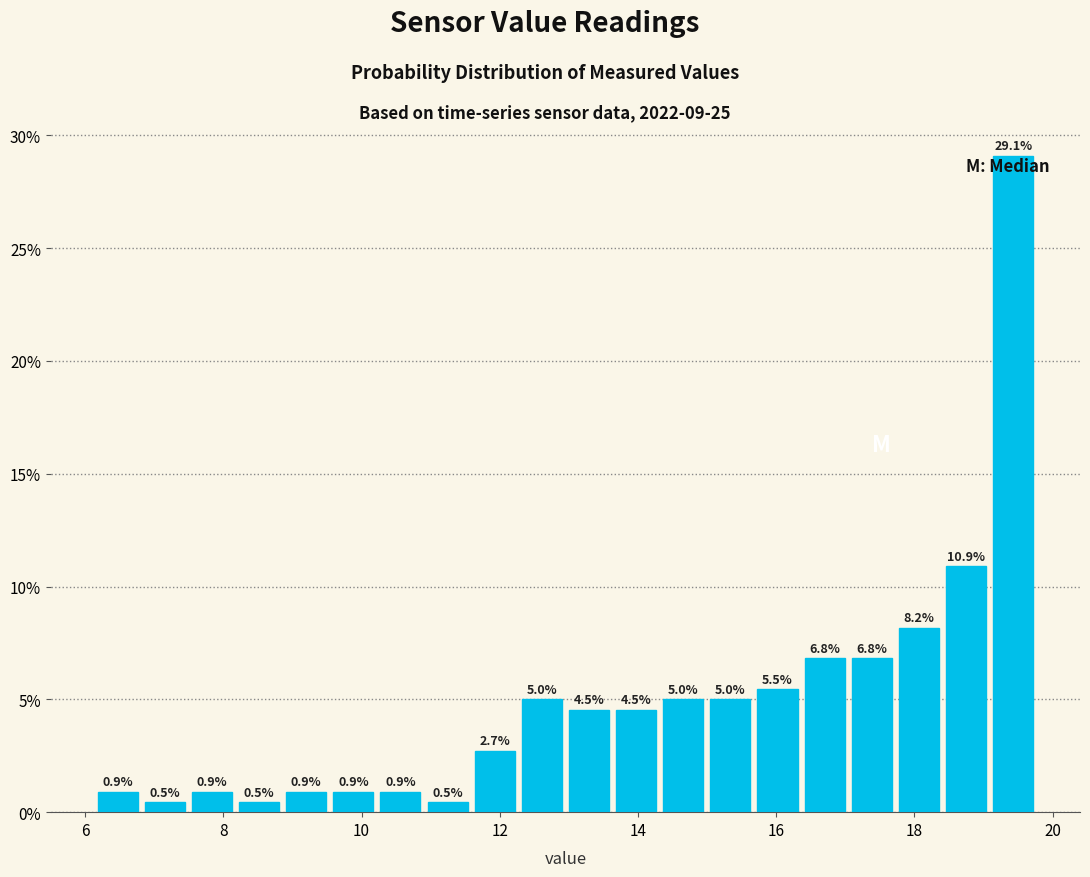

Read against the x-axis, roughly where is the centre of the tallest bar?

19.4